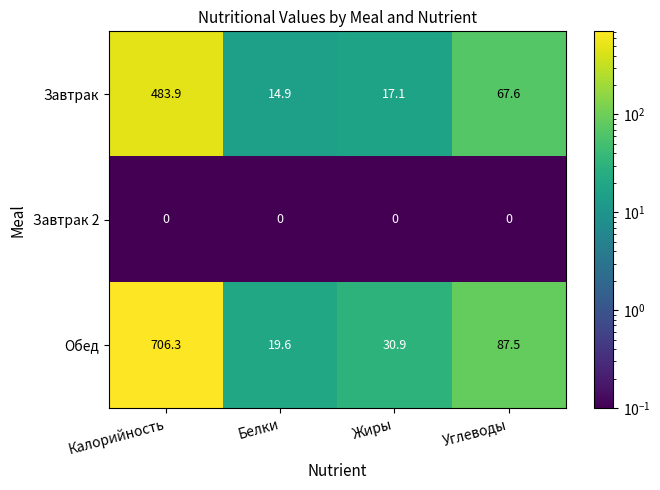

What is the average value of the Завтрак series?

145.9